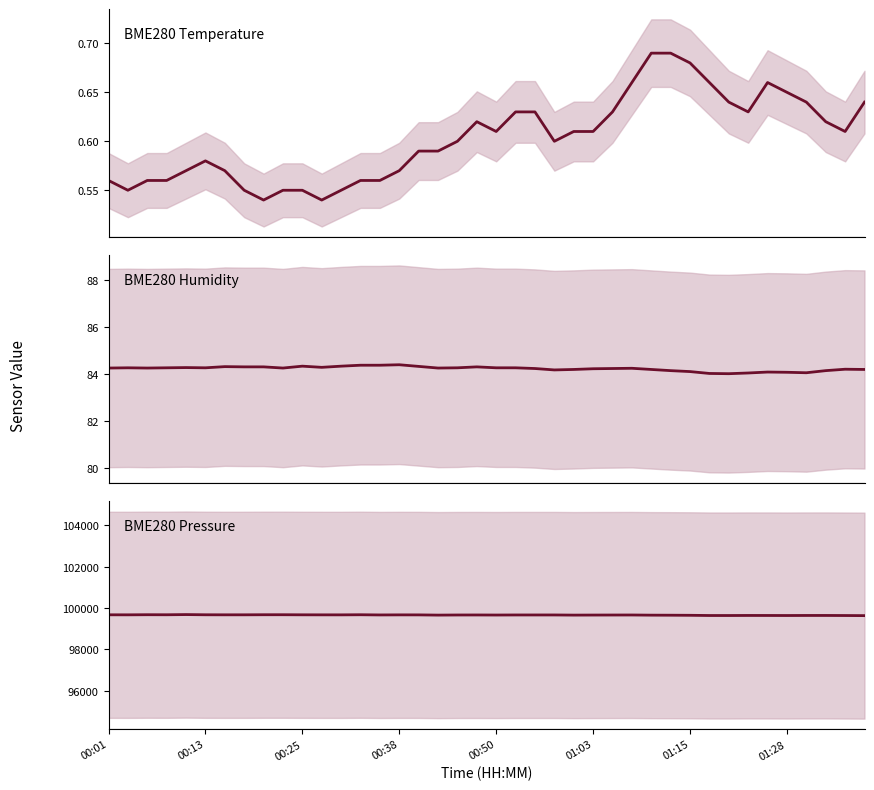

How many lines are shown in the chart?

3